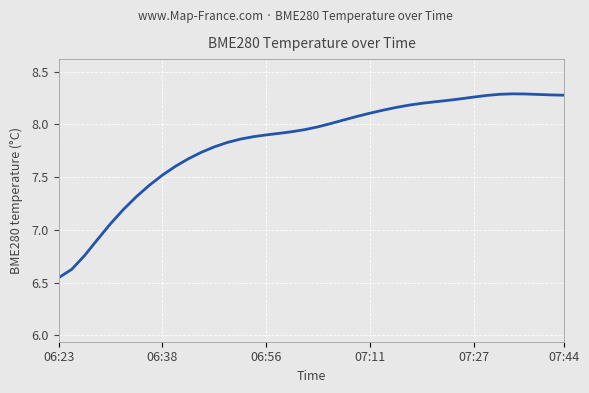

Does the chart have visible grid lines?

Yes